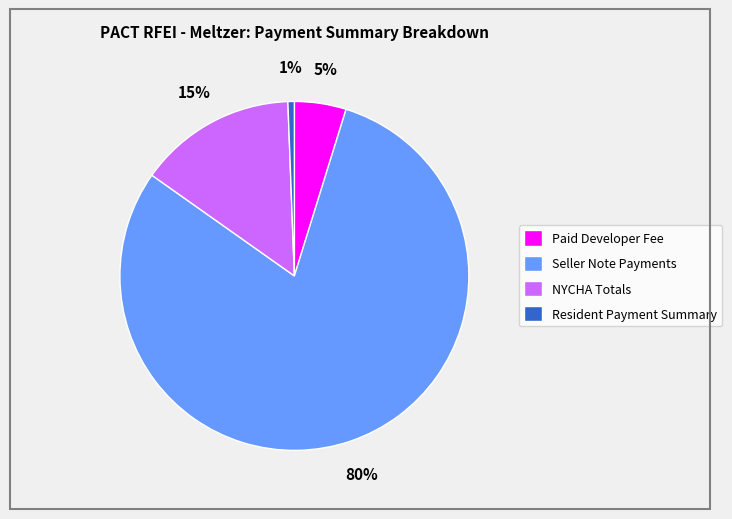

How many segments does this pie chart have?

4